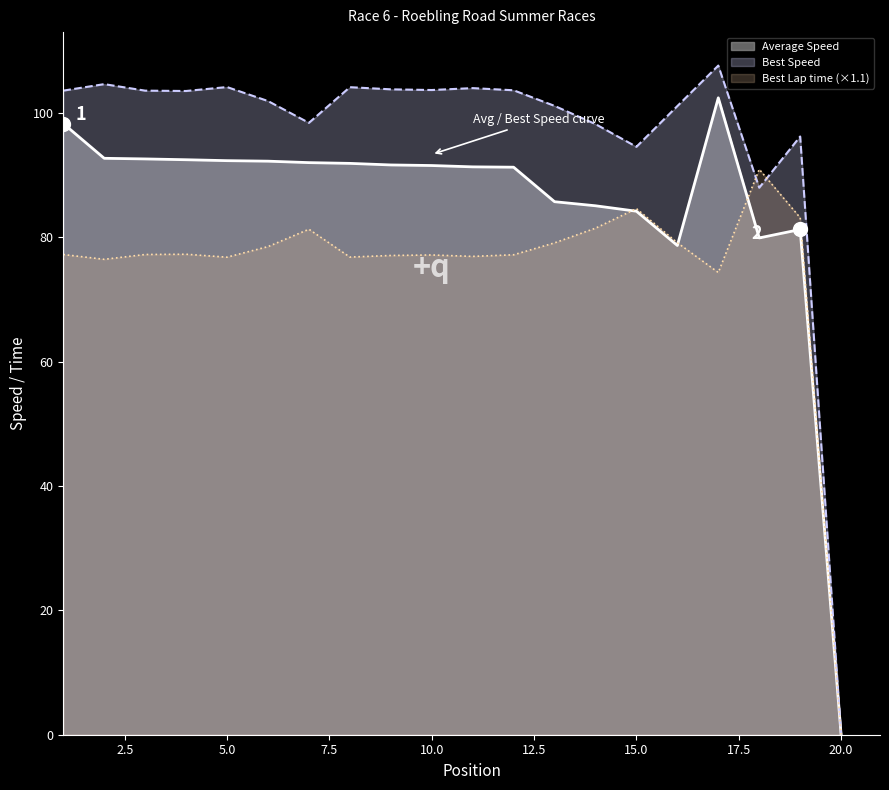

What is the difference between the second highest and minimum values in the Average Speed series?

98.3